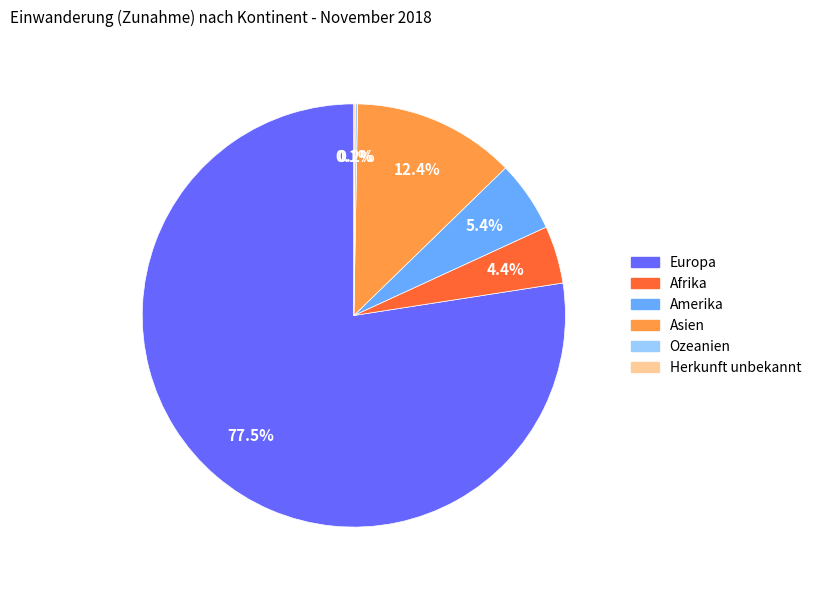

Is Asien the majority of the pie?

No